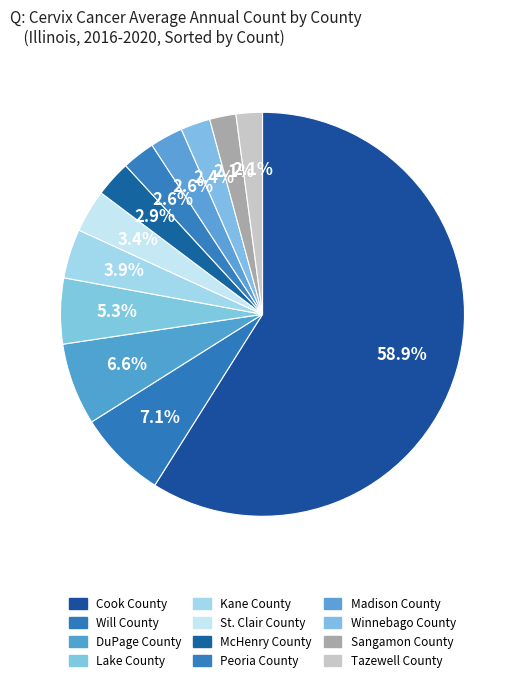

How many segments does this pie chart have?

12